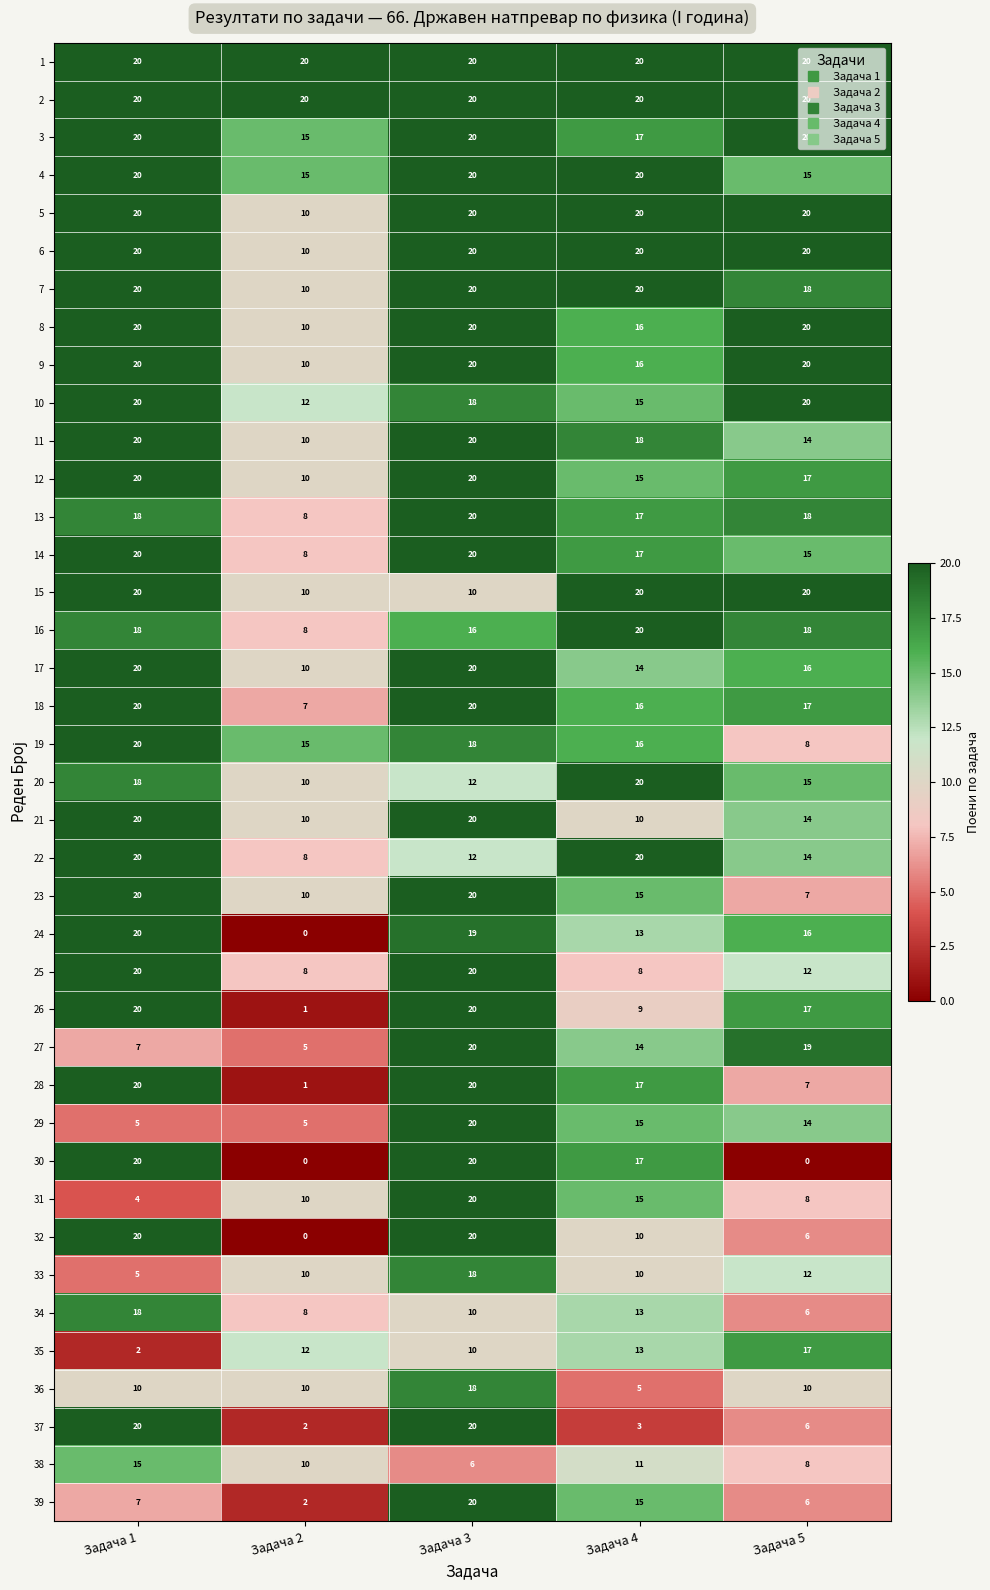

What is the highest value of the 10 series?

20